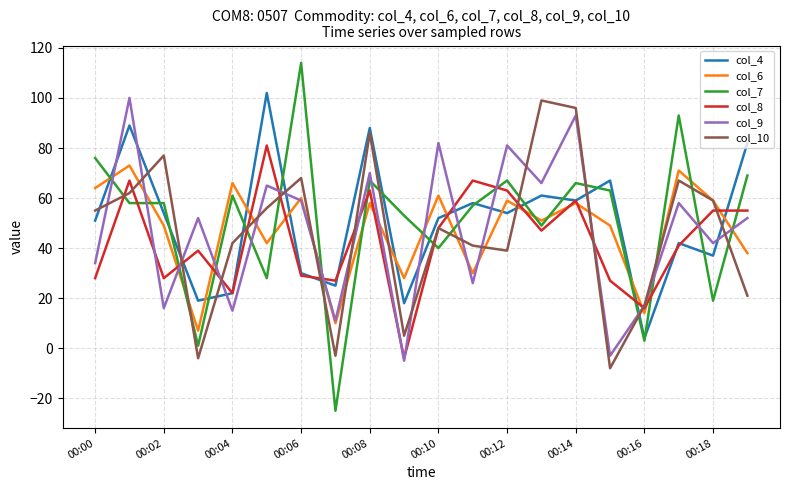

After their last crossing, which series has the higher values: col_10 or col_7?

col_7